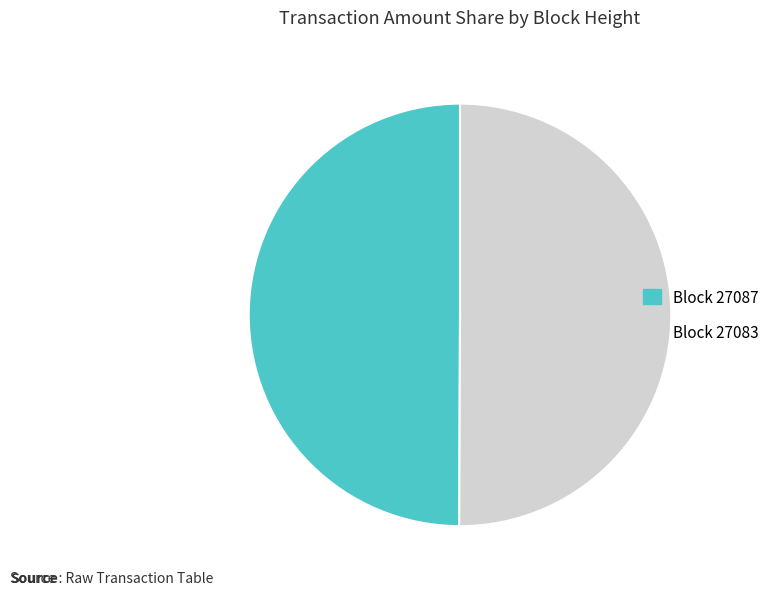

How many slices are in this pie chart?

2